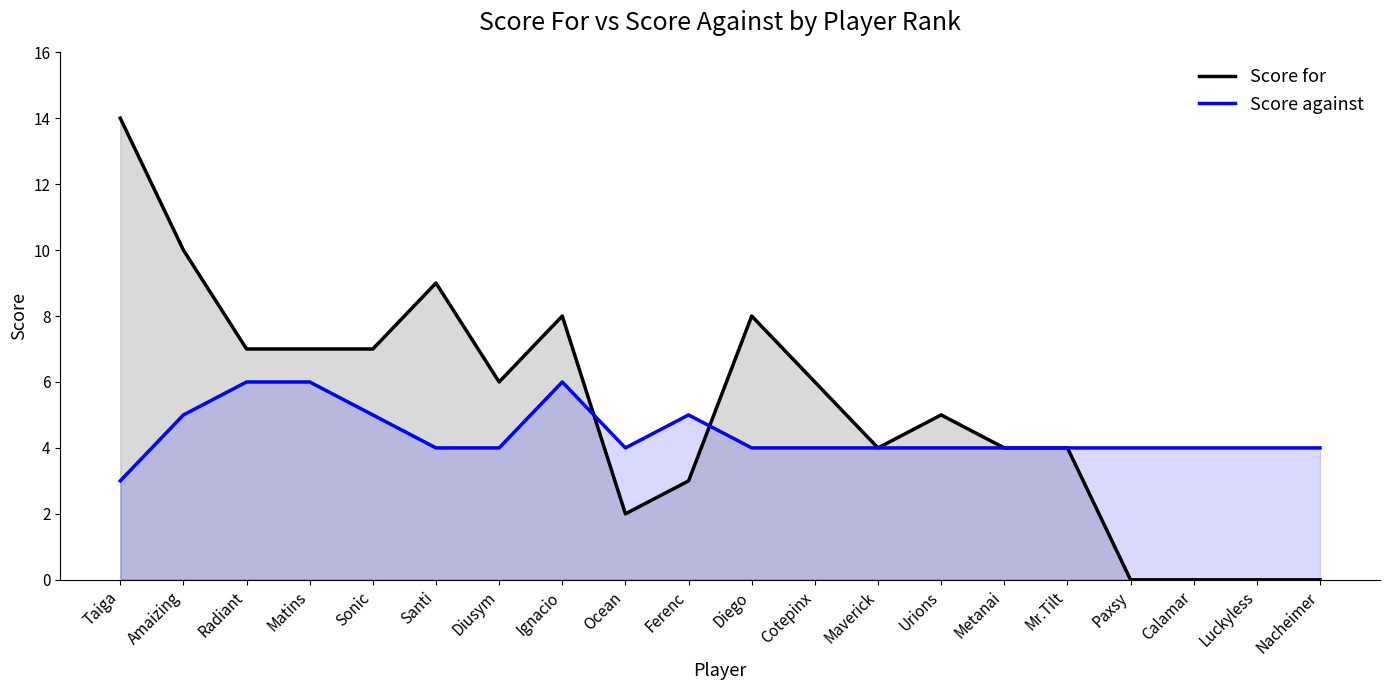

What is the difference between the highest and lowest values at Ocean?

2